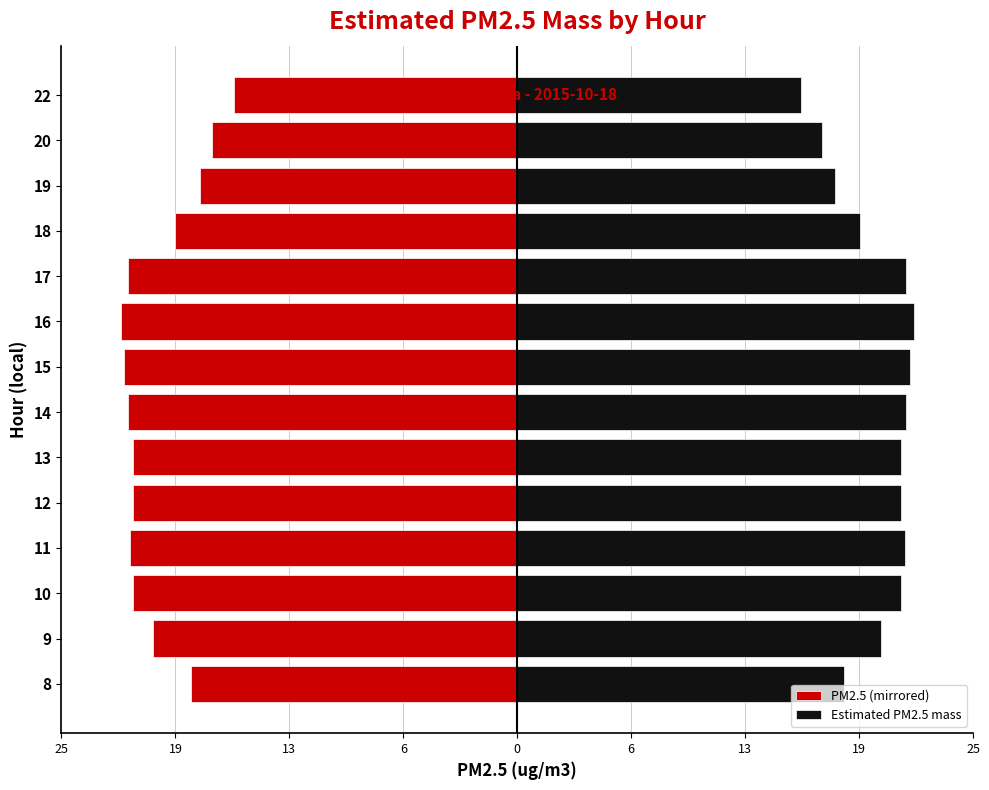

What is the difference between the second highest and second lowest values in the PM2.5 (mirrored) series?

4.9